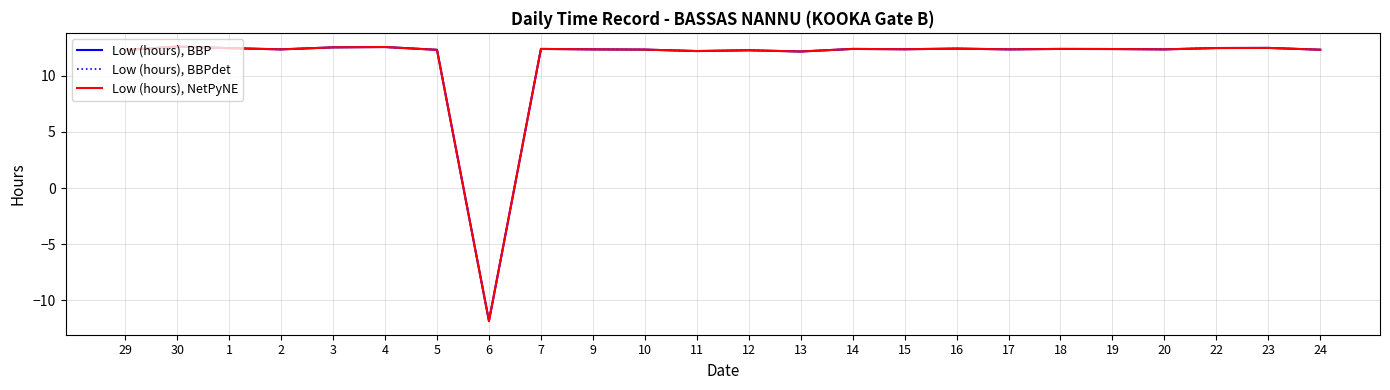

How many lines are shown in the chart?

3